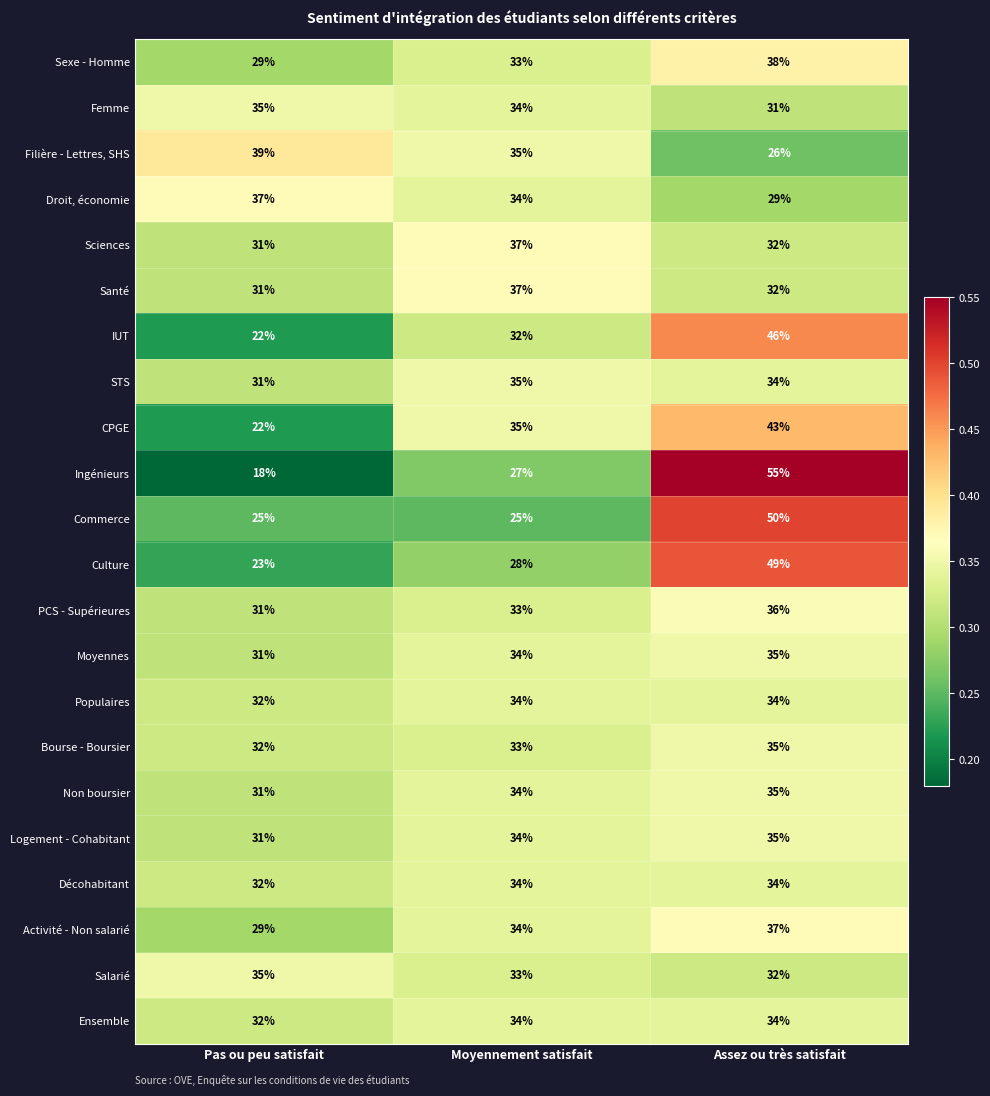

What is the average value of the Logement - Cohabitant series?

33